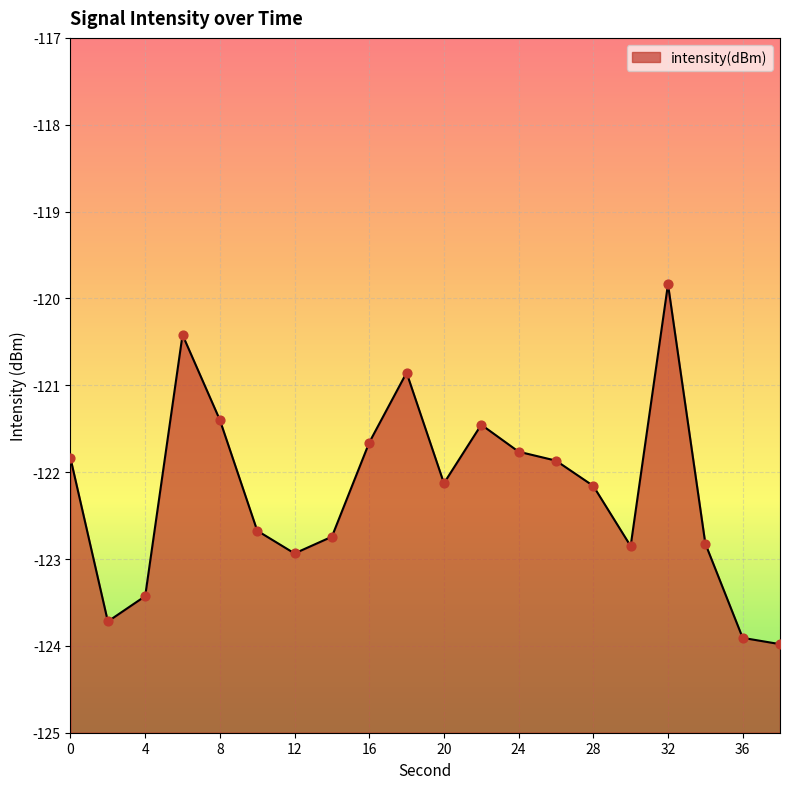

Which has a higher value, 20 or 6?

6